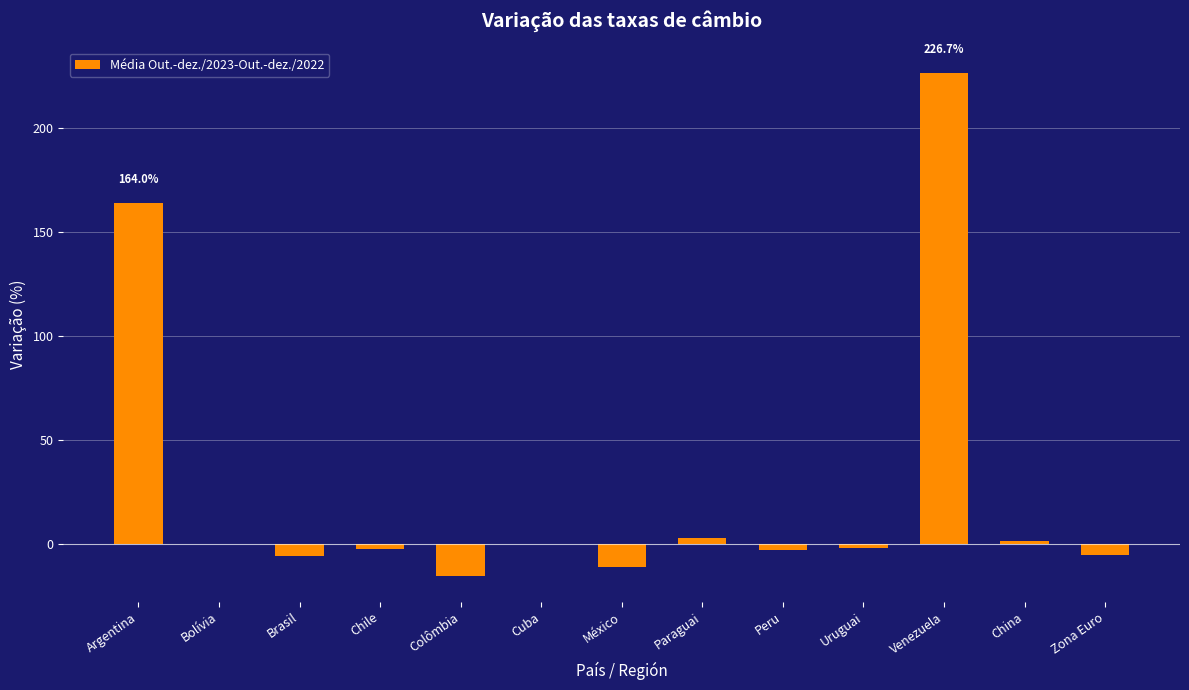

Which label corresponds to the largest value in the chart?

Venezuela